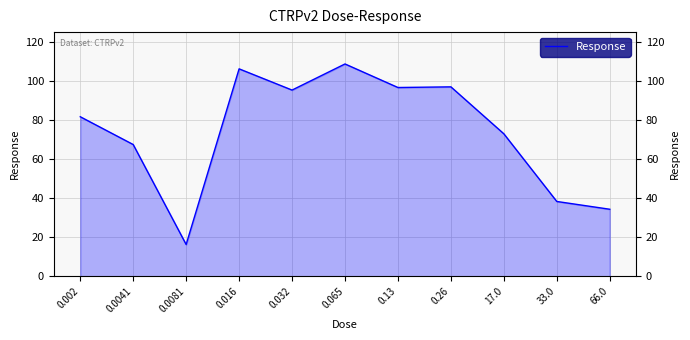

Reading left to right, extract all data points from this chart.

0.002=81.6	0.0041=67.4	0.0081=16.2	0.016=106.1	0.032=95.2	0.065=108.6	0.13=96.5	0.26=96.9	17.0=72.9	33.0=38.3	66.0=34.3